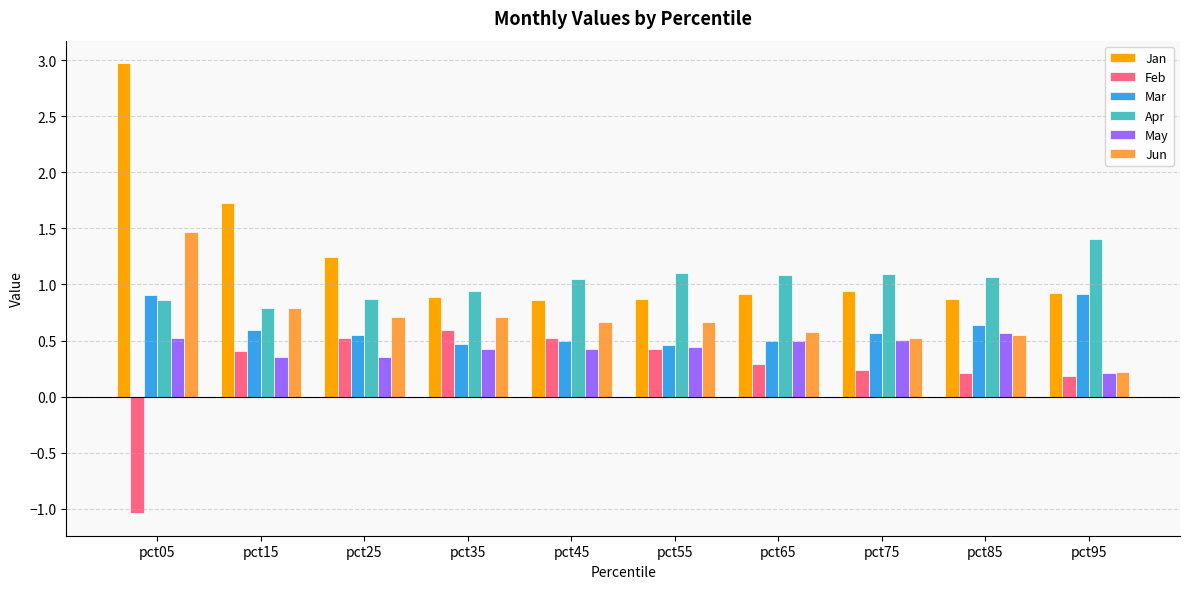

What is the maximum value shown in the chart?

3.0